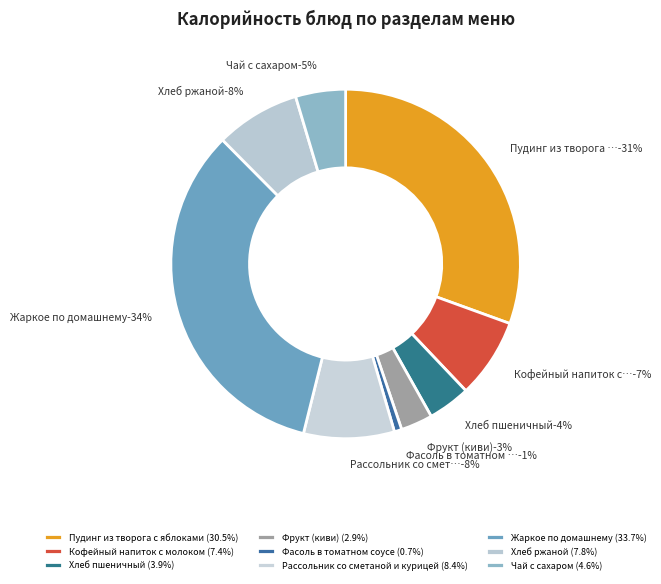

The Пудинг из творога с яблоками slice represents 16% of the pie. True or false?

False